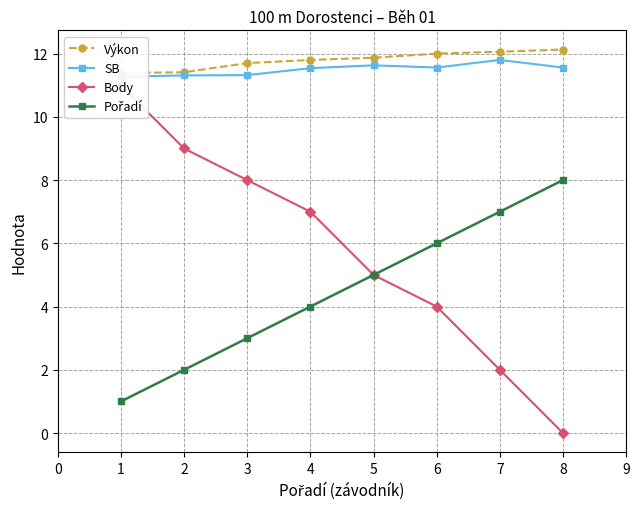

How many lines are shown in the chart?

4